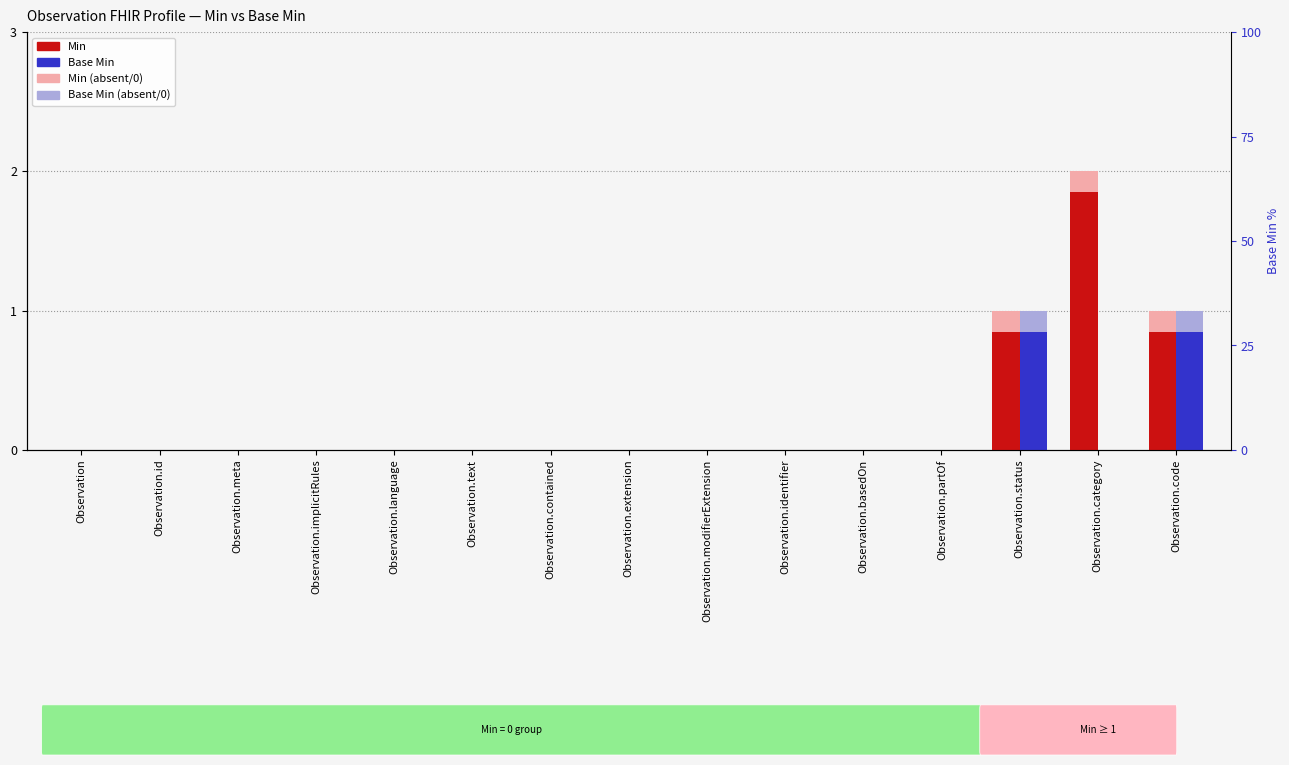

The value of Min at Observation.partOf is -1.0. True or false?

False